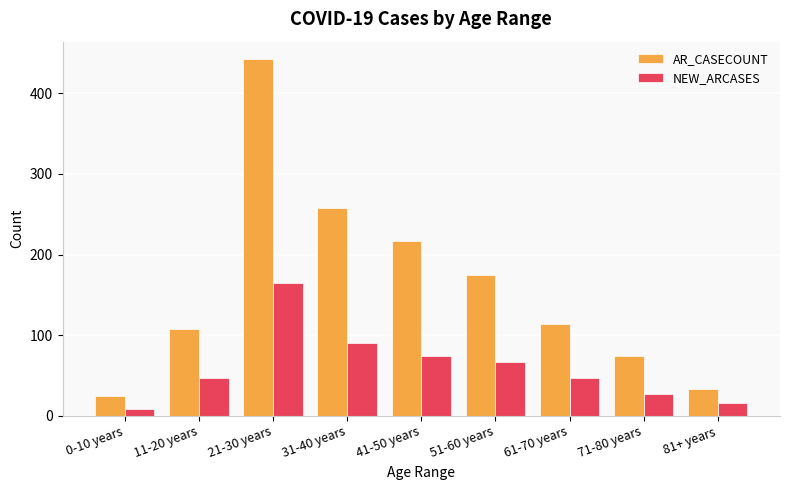

What is the total value across all series at 51-60 years?

242